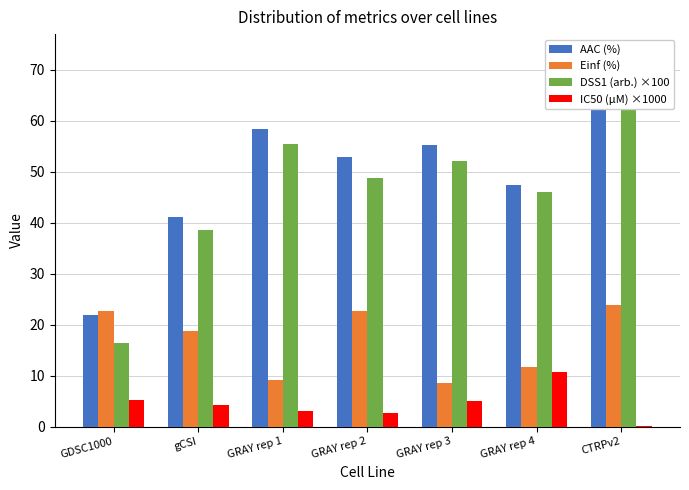

What are all the series names shown in the legend?

AAC (%), Einf (%), DSS1 (arb.) ×100, IC50 (µM) ×1000